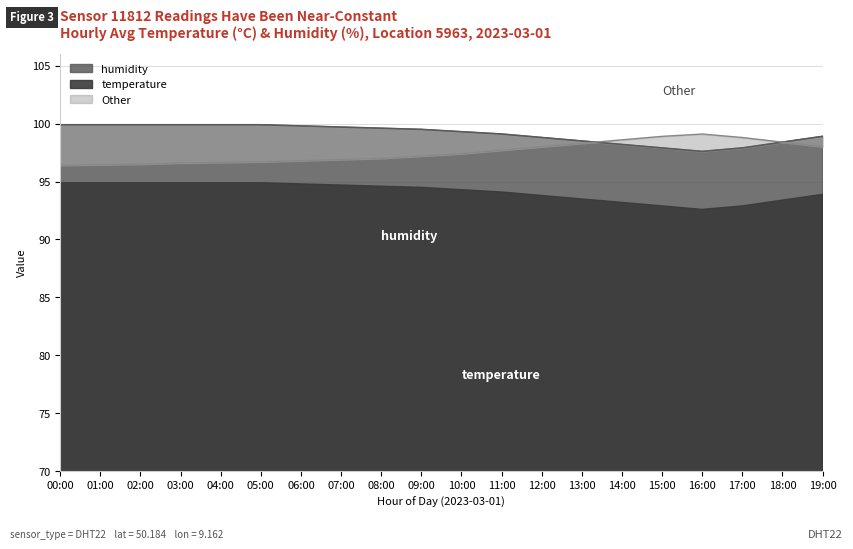

Which category has the highest value in the humidity series?

00:00